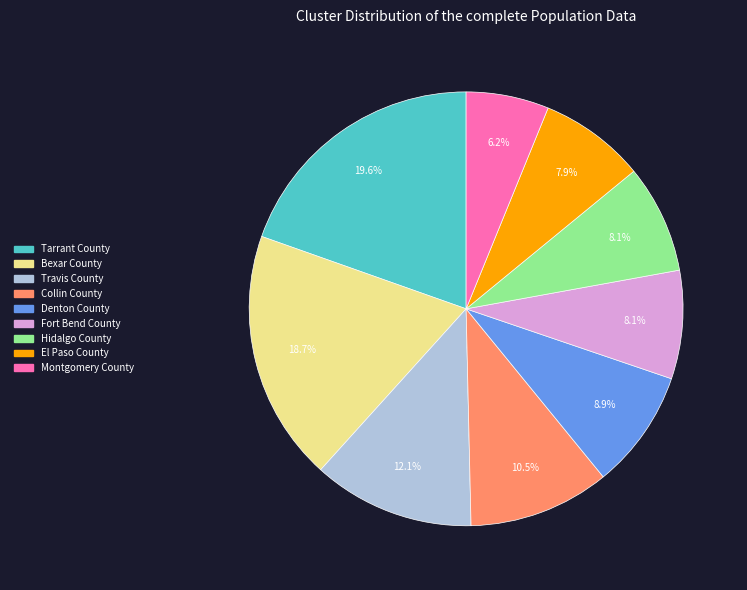

What portion of the pie excludes El Paso County?

92.1%